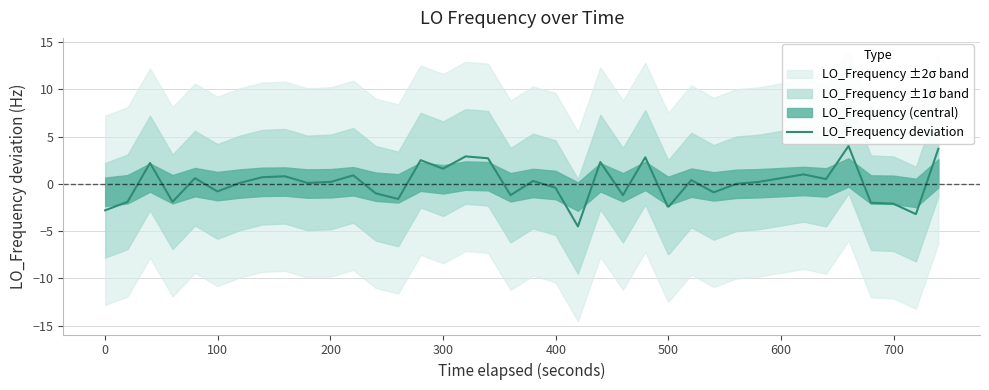

What is the highest value of the LO_Frequency deviation series?

4.0